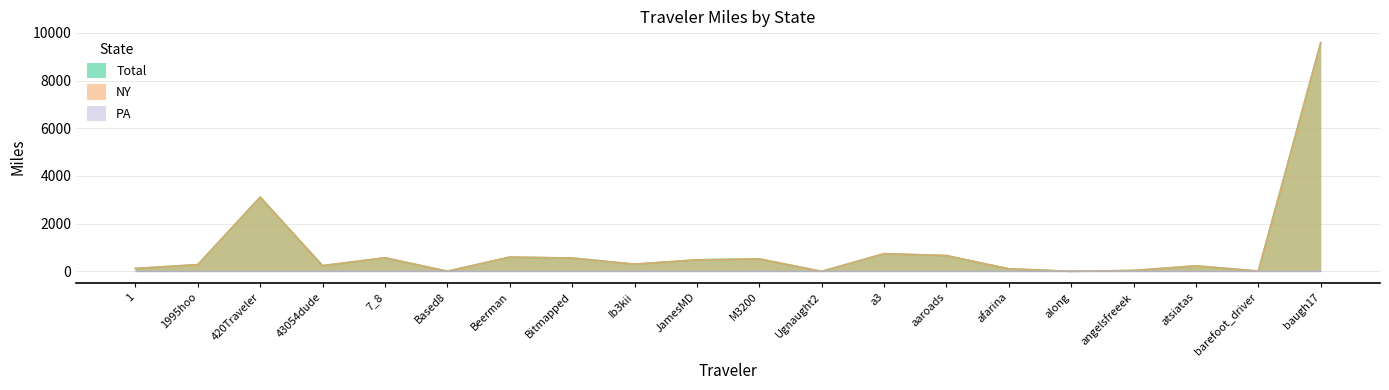

Does the chart display data point markers on the line(s)?

No